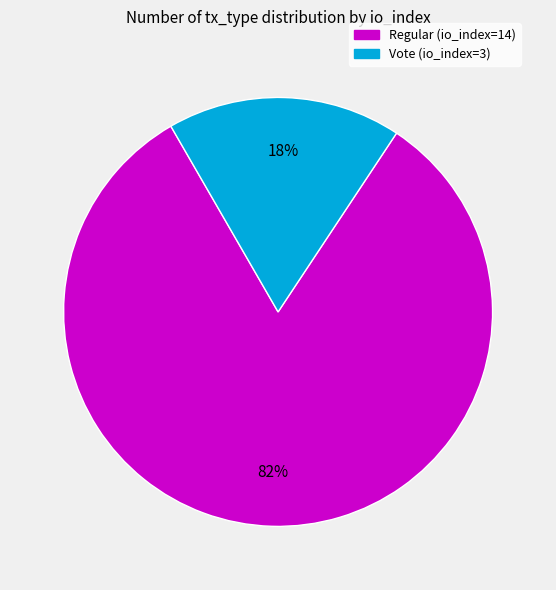

To the nearest percent, what is the average slice percentage?

50%